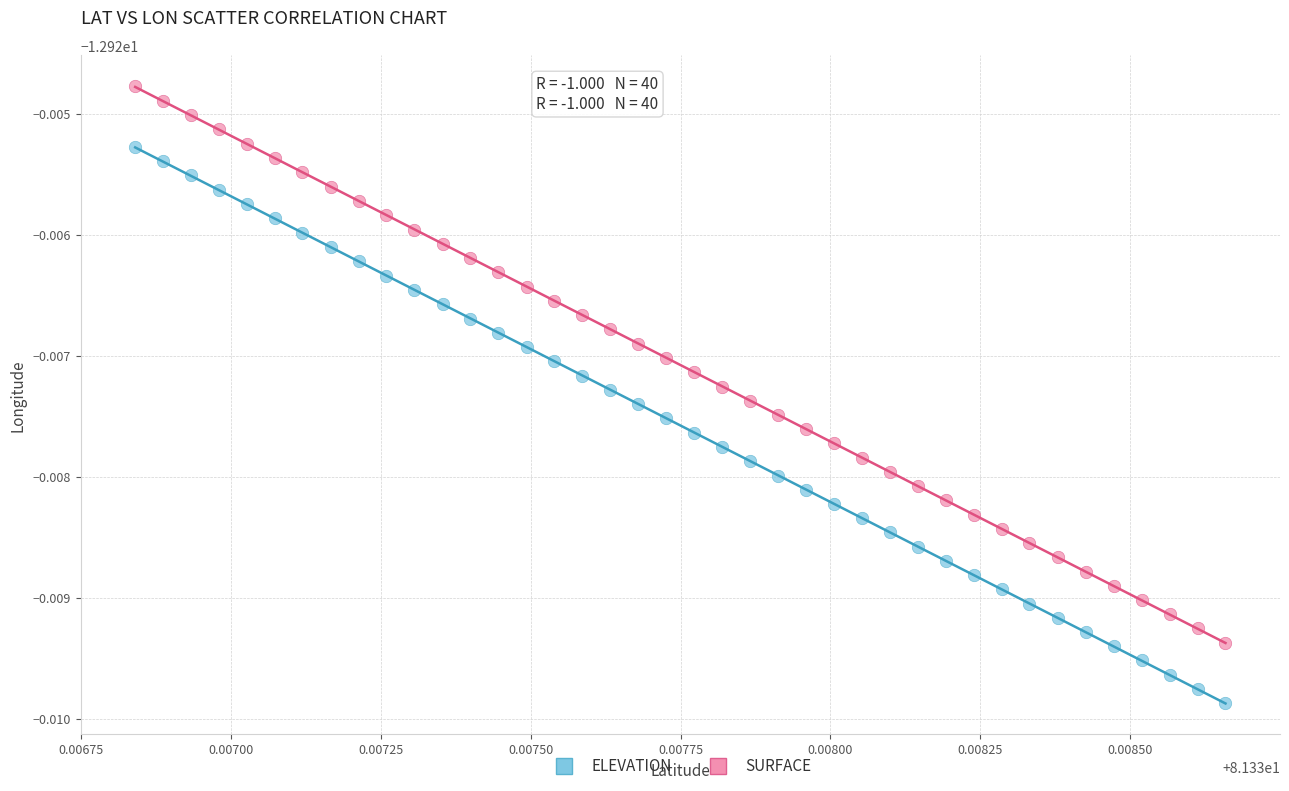

What are all the series names shown in the legend?

ELEVATION, SURFACE